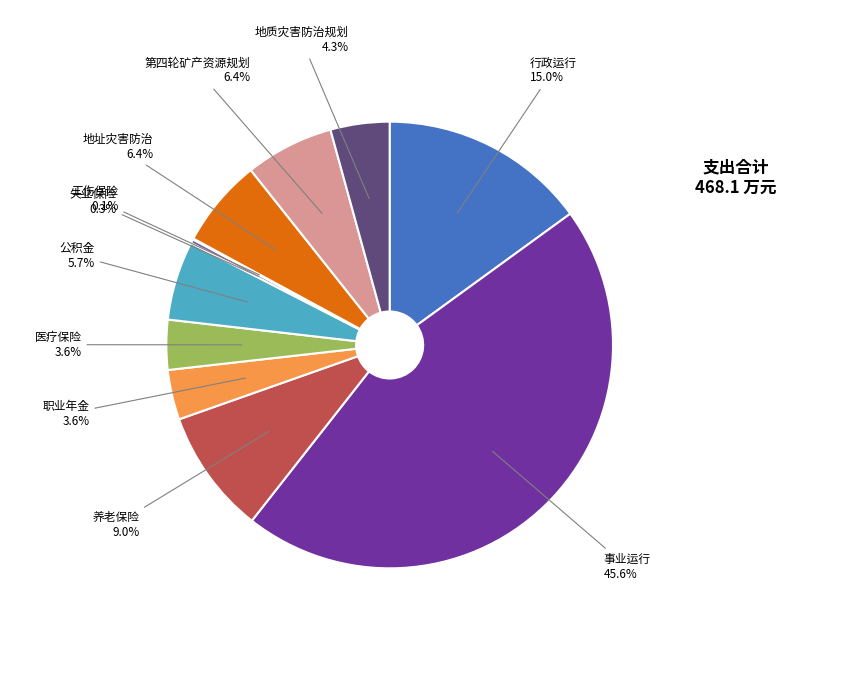

What is the largest slice in the pie chart?

事业运行